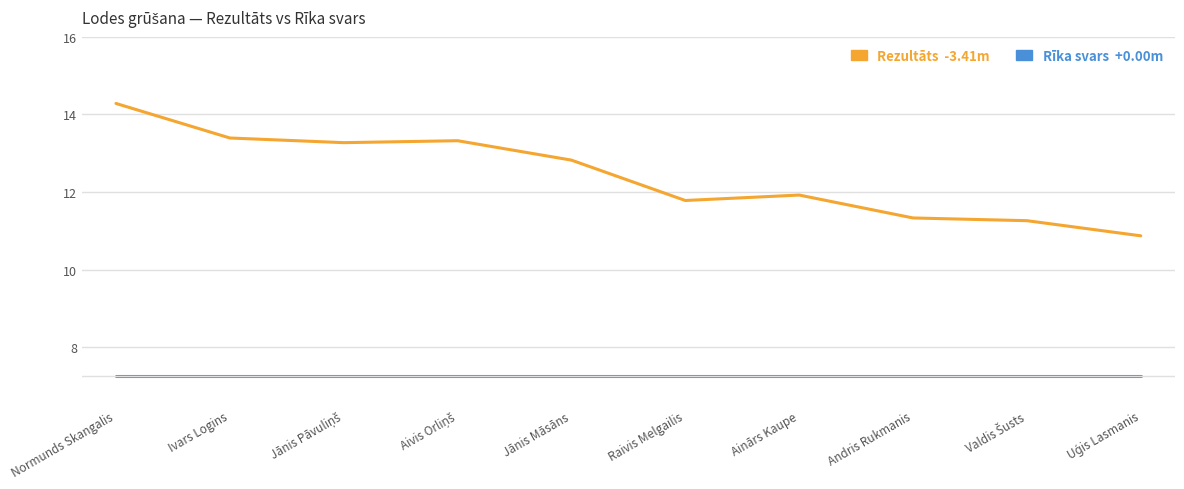

What position from the right is Ainārs Kaupe?

4